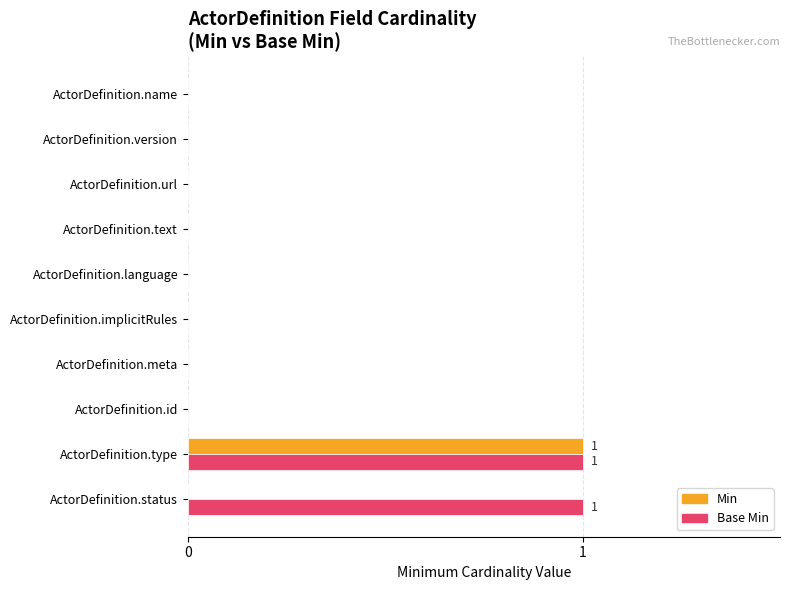

At which category is the sum across all series the highest?

ActorDefinition.type